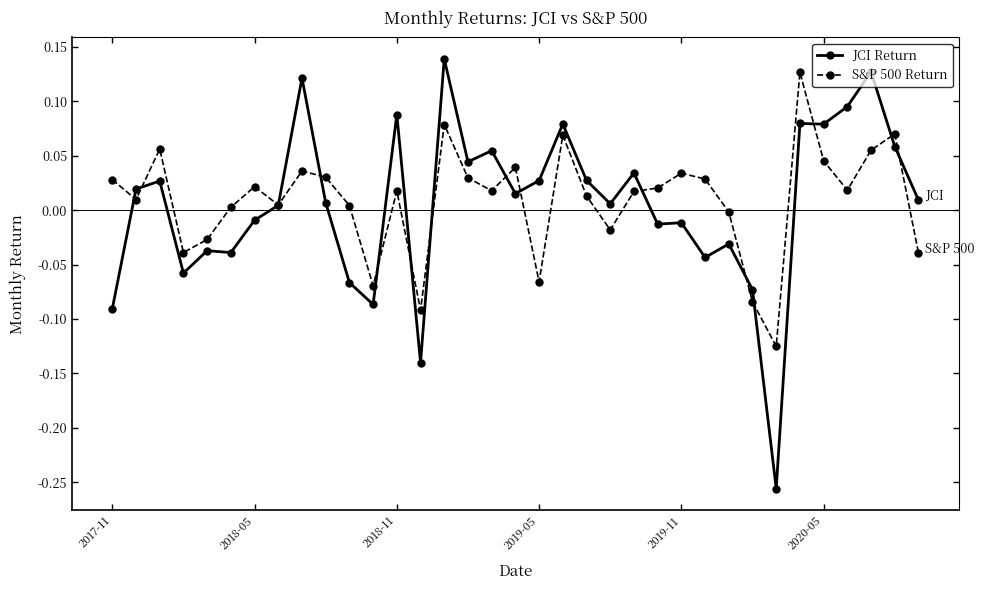

Which series has the largest range (max minus min)?

JCI Return